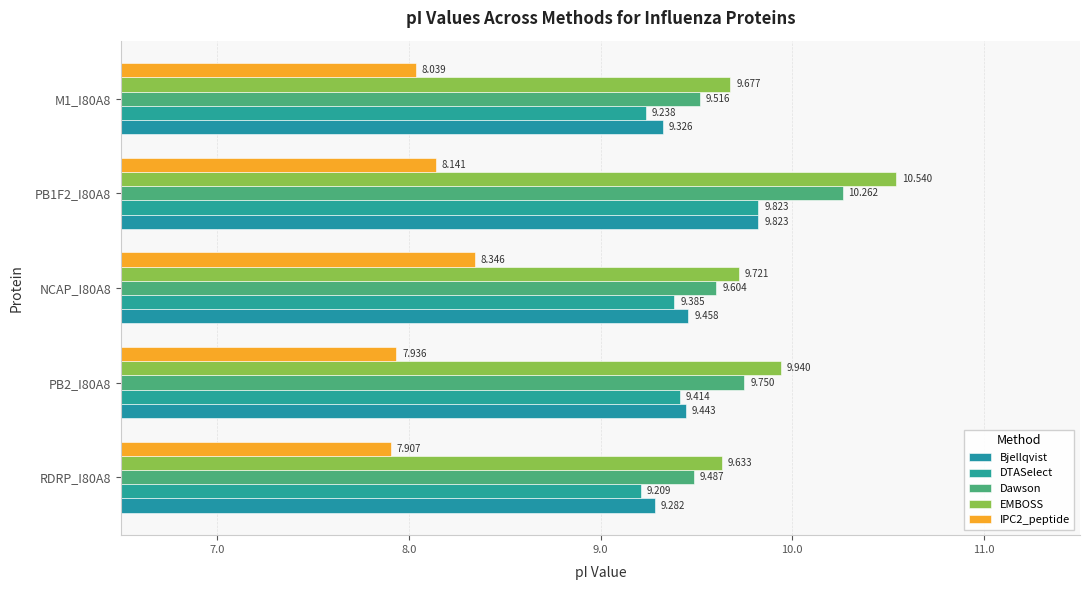

What is the value of the Bjellqvist bar at the 2nd from the left?

9.4